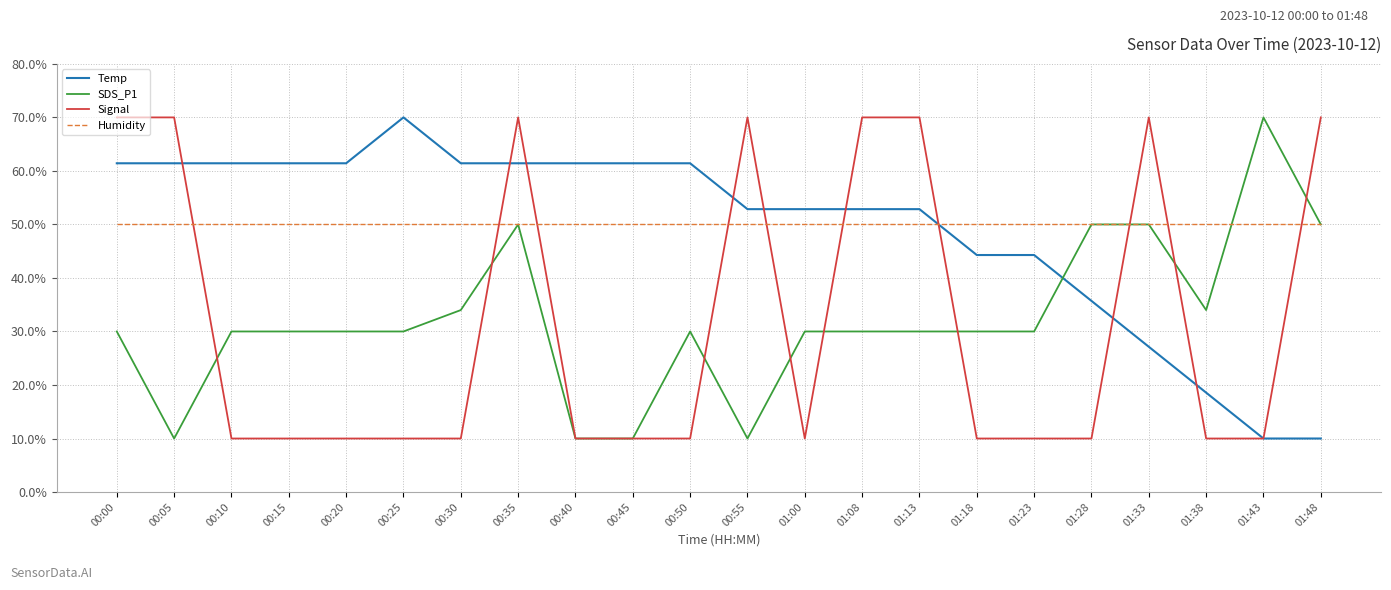

What is the total value across all series at 01:33?

197.1